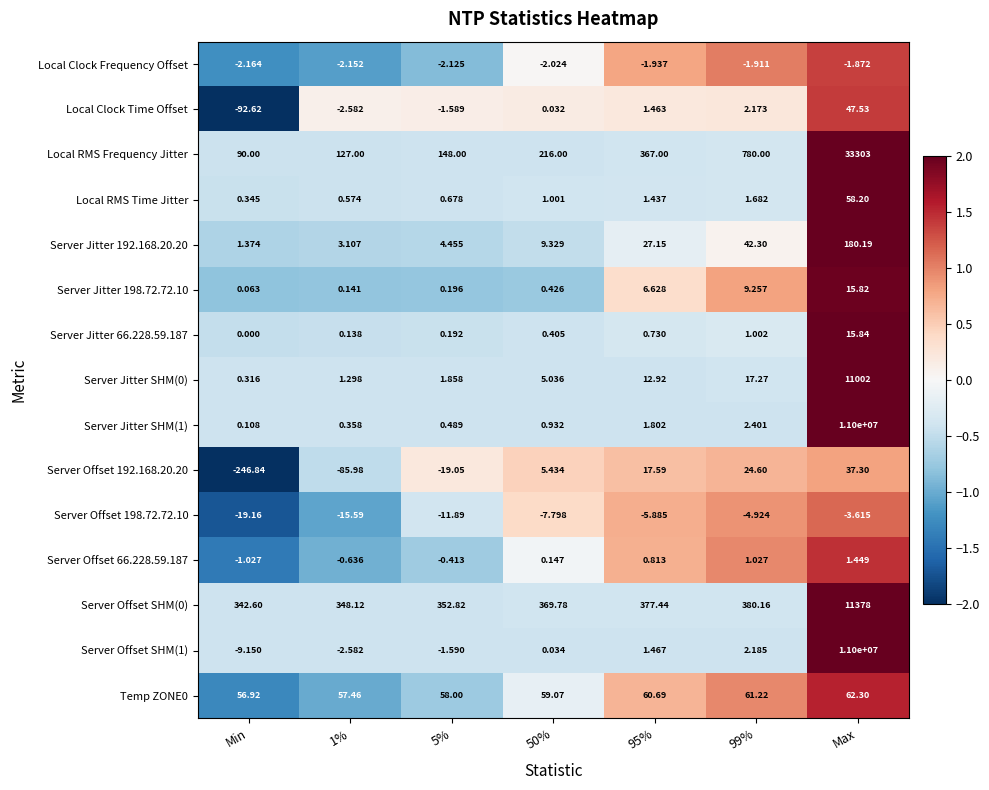

What is the greatest value displayed?

11000000.0